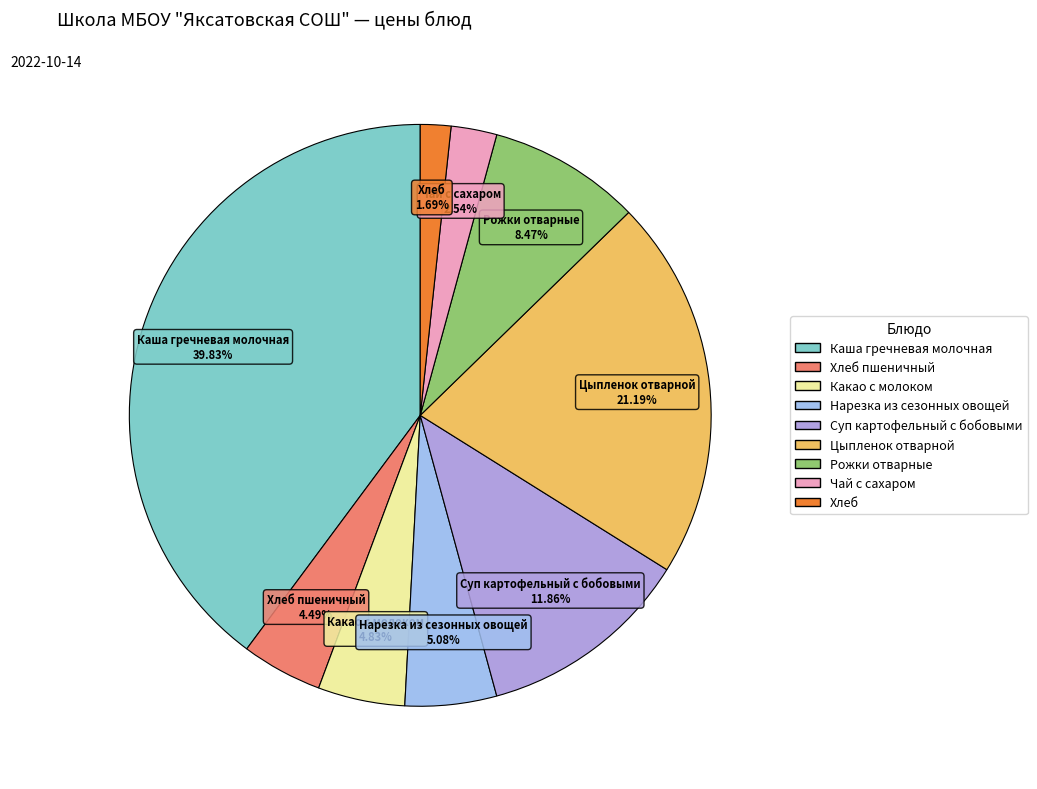

Is there a majority slice in this chart?

No